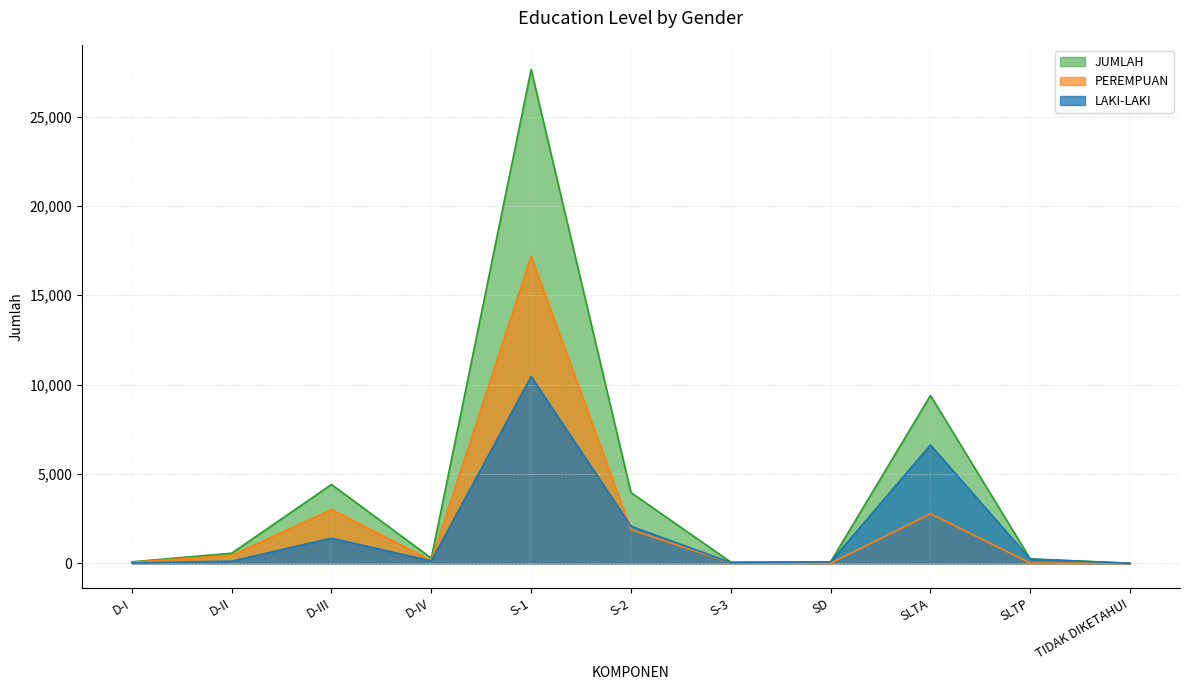

What is the difference between the second highest and second lowest values in the LAKI-LAKI series?

6597